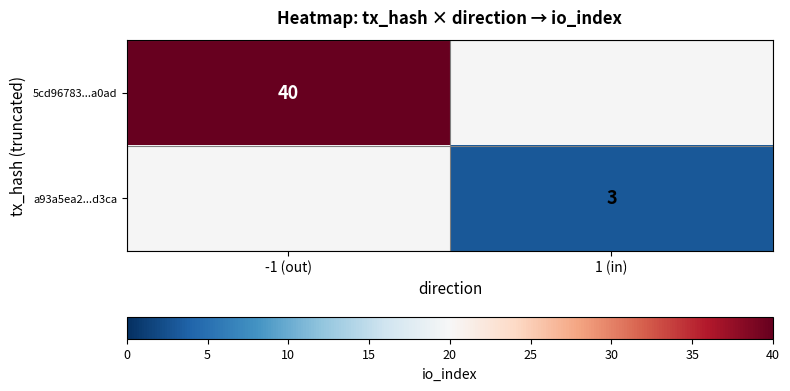

The 5cd96783...a0ad series shows 40 at -1 (out). True or false?

True